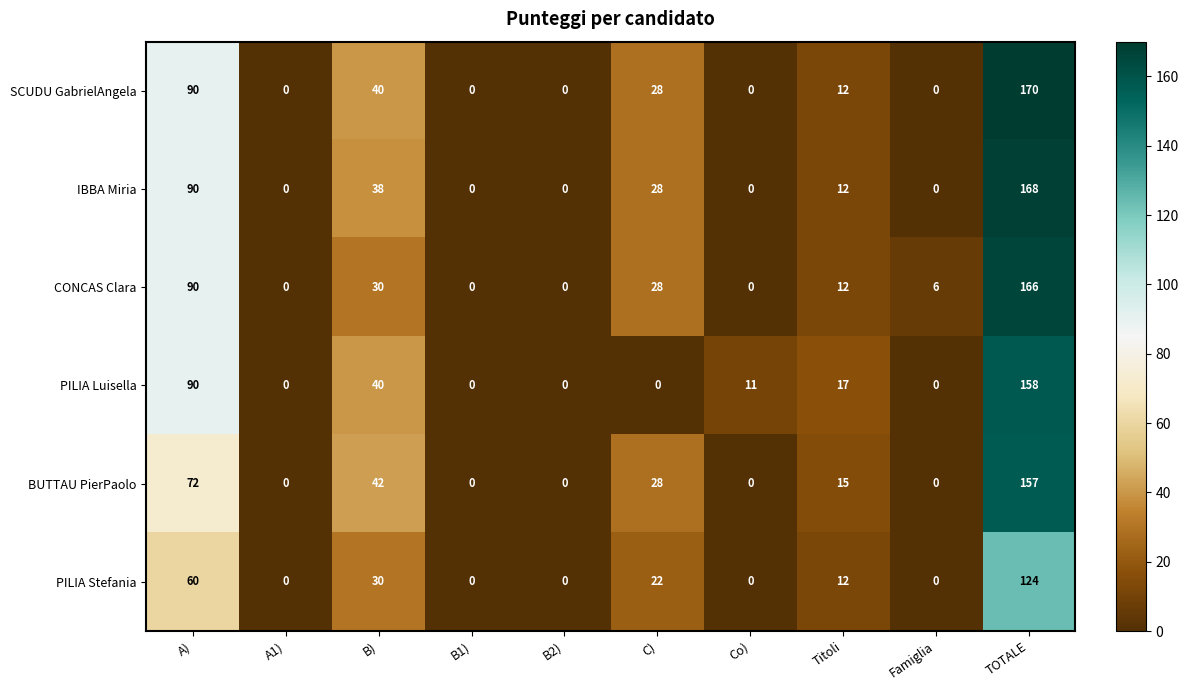

How many series are shown in this chart?

6